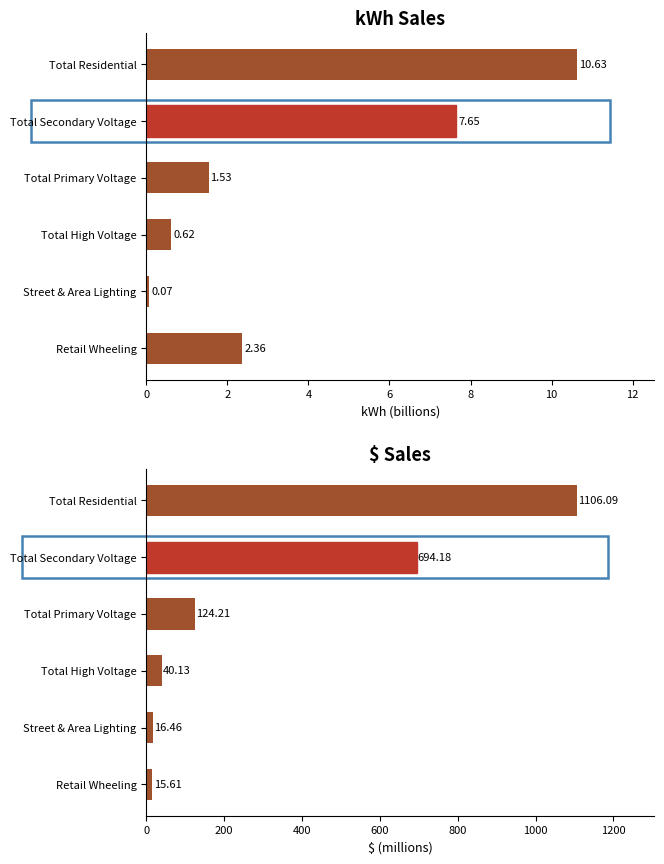

What is the difference between the highest and lowest values at Total Residential?

1095.5